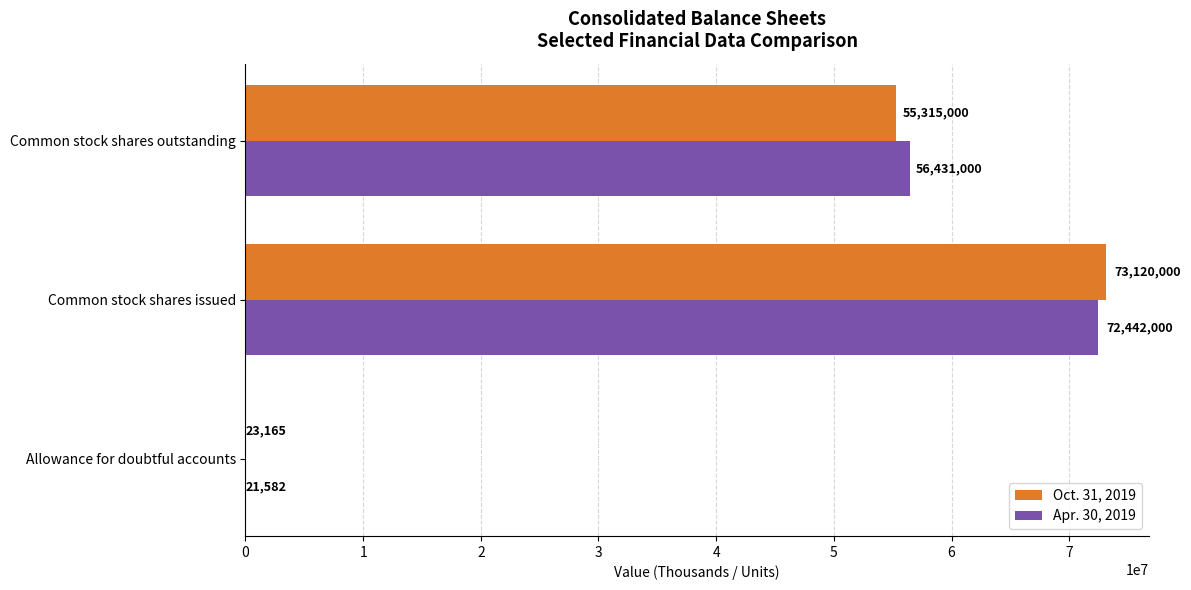

What is the total value across all series at Allowance for doubtful accounts?

44747